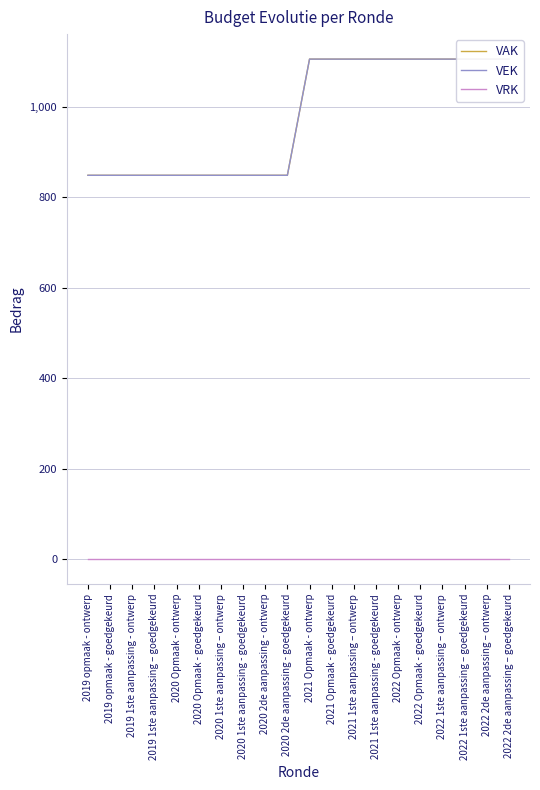

What are all the series names shown in the legend?

VAK, VEK, VRK